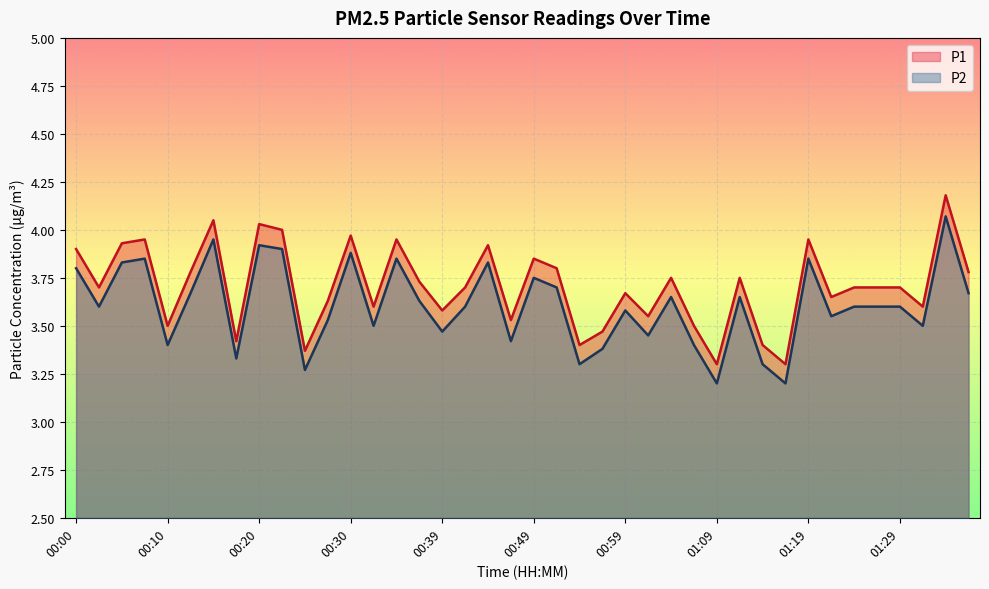

At which label is P1 closest to 3?

01:09